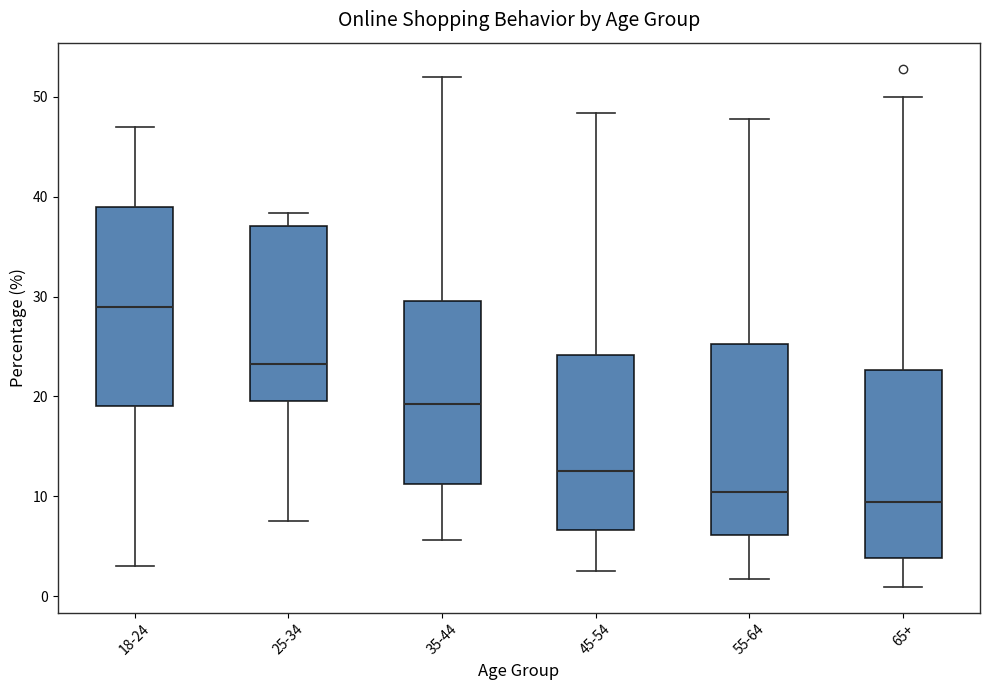

Which box has the lowest median line?

65+